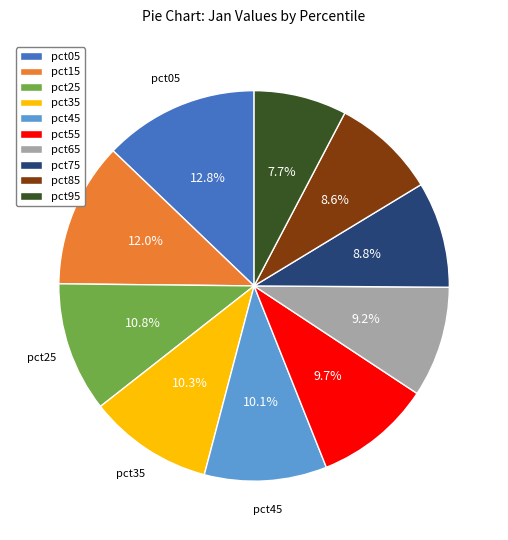

Which category has the smallest portion of the pie?

pct95